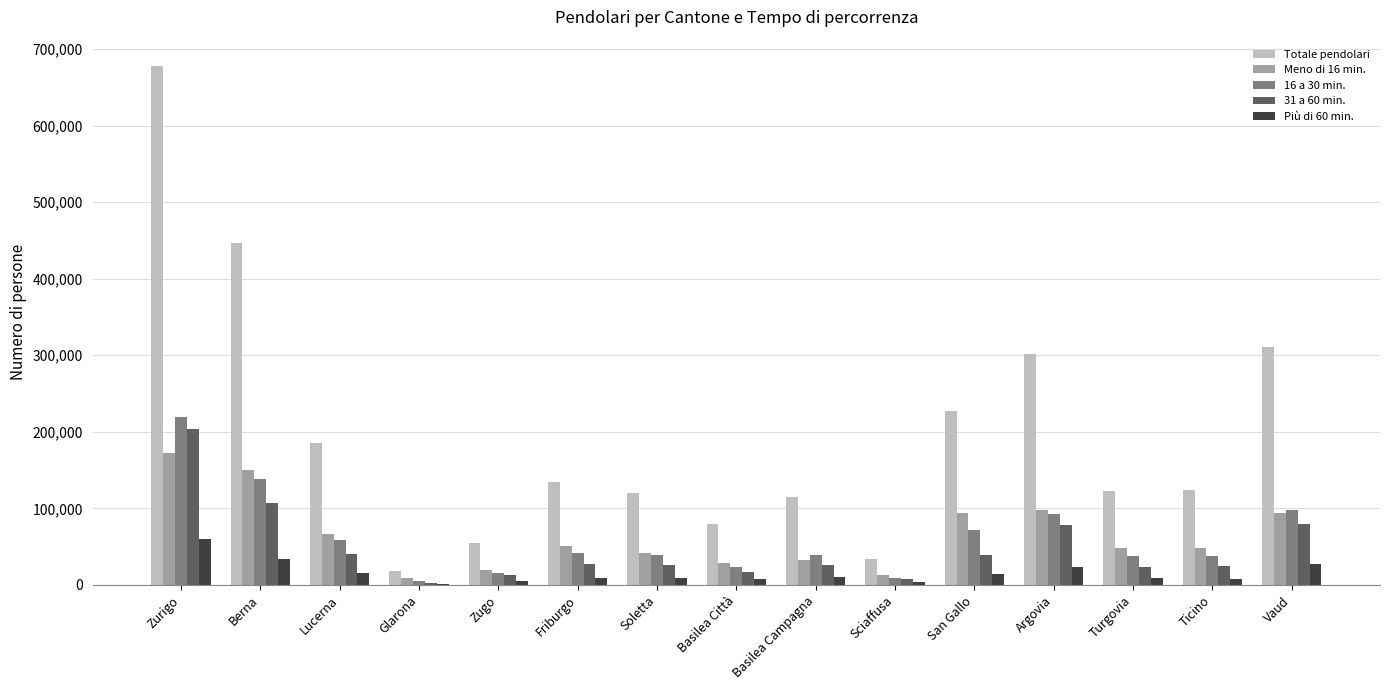

The value of Totale pendolari at Berna is 446114.9. True or false?

True